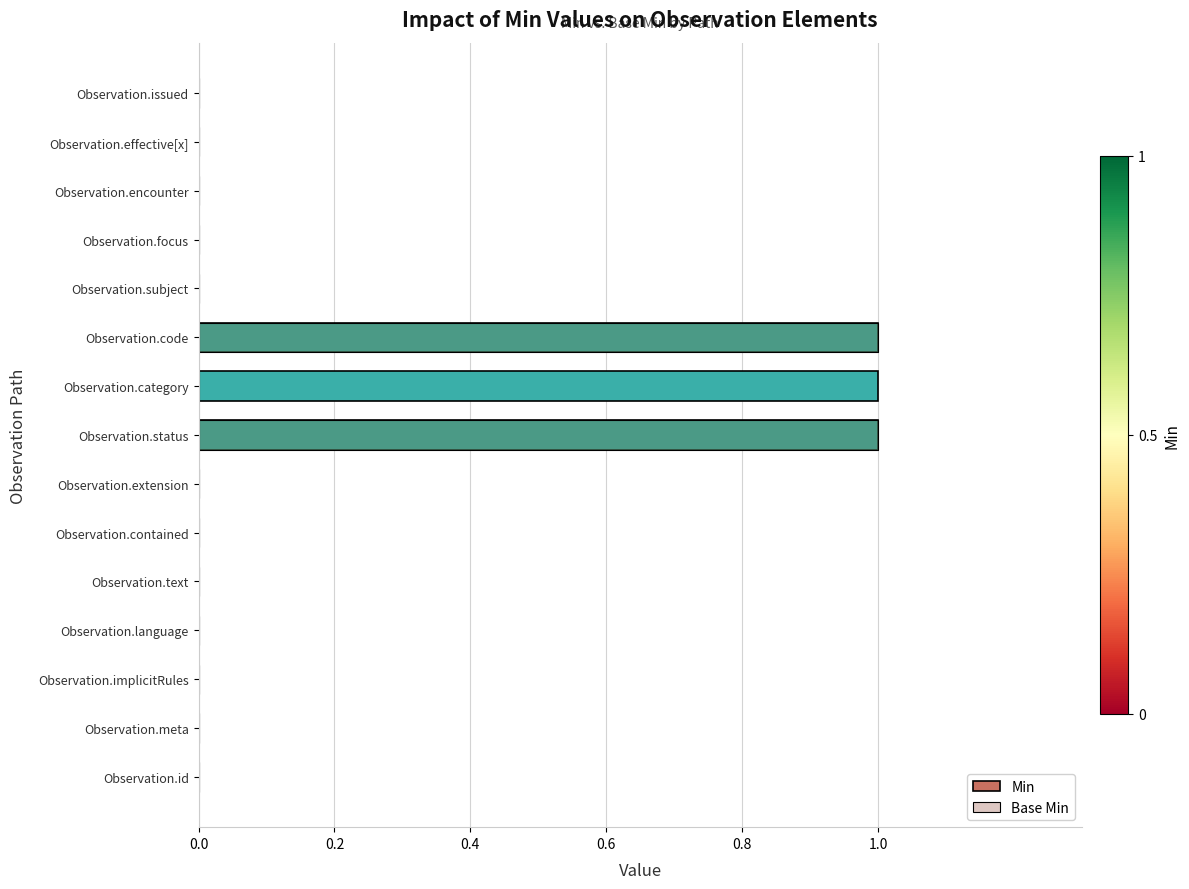

Which series has the largest total across all categories?

Min